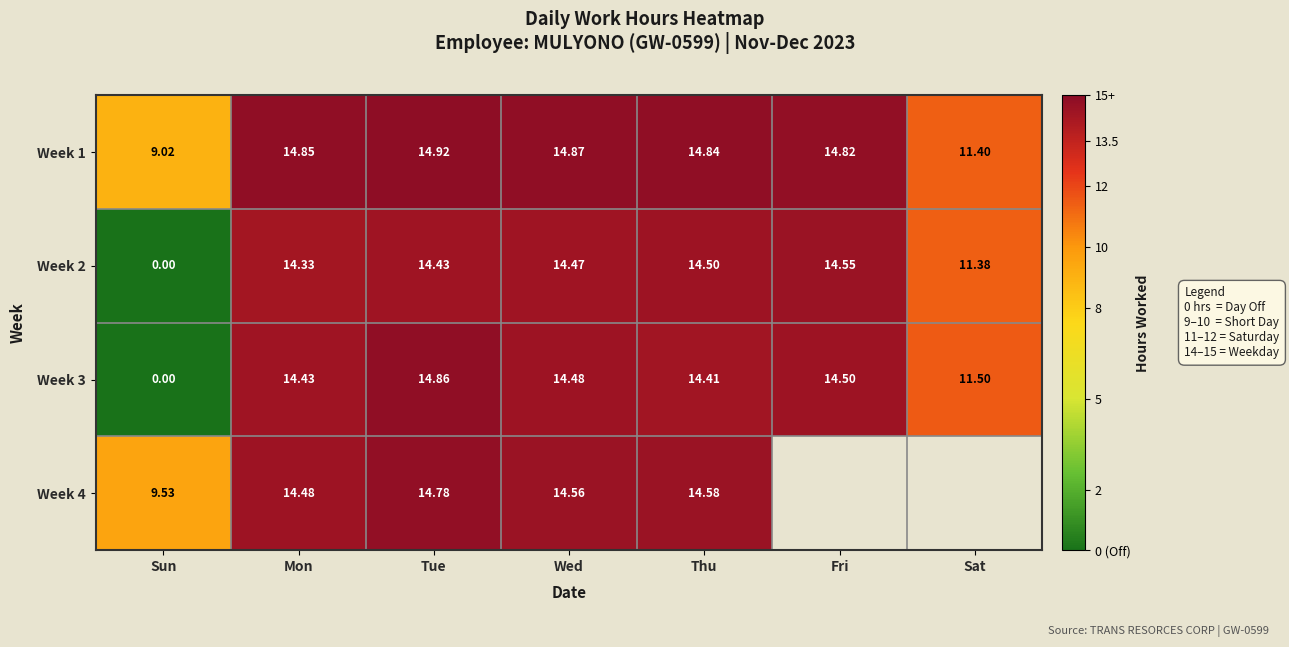

Which series changed the most between Sun and Wed?

Week 3